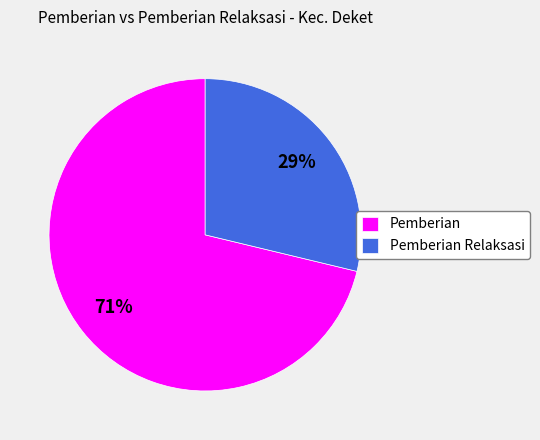

True or false: Pemberian accounts for 71% of the total.

True